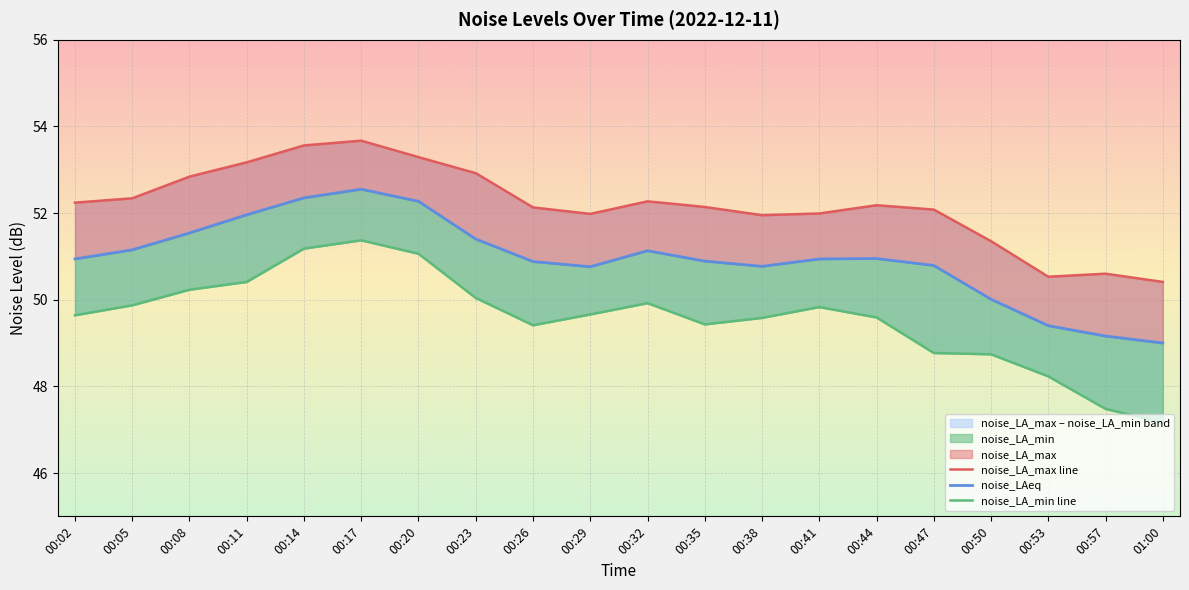

What value does the noise_LAeq series have at 01:00?

49.0